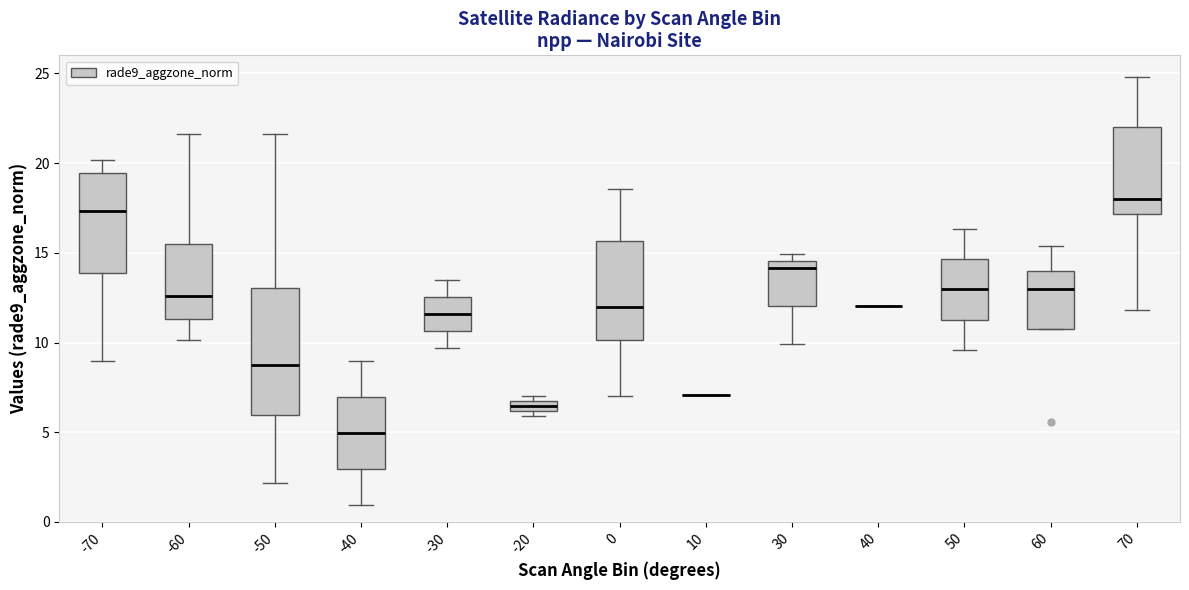

Where does the upper whisker of the box at x = 50 end on the y-axis? The values are not printed on the chart, so give them approximately, as read against the axis.

16.5